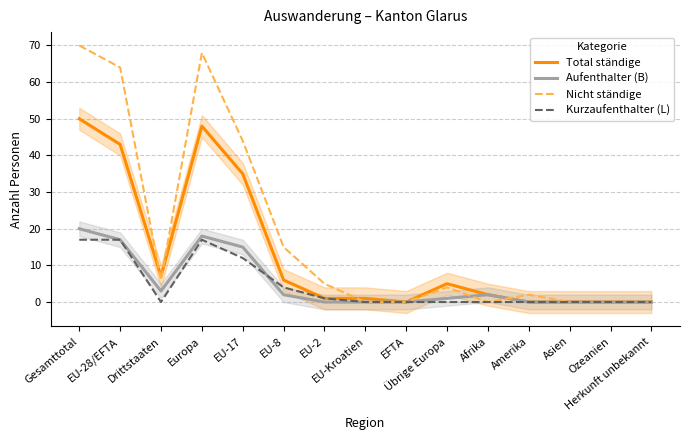

What position from the left is Asien?

13